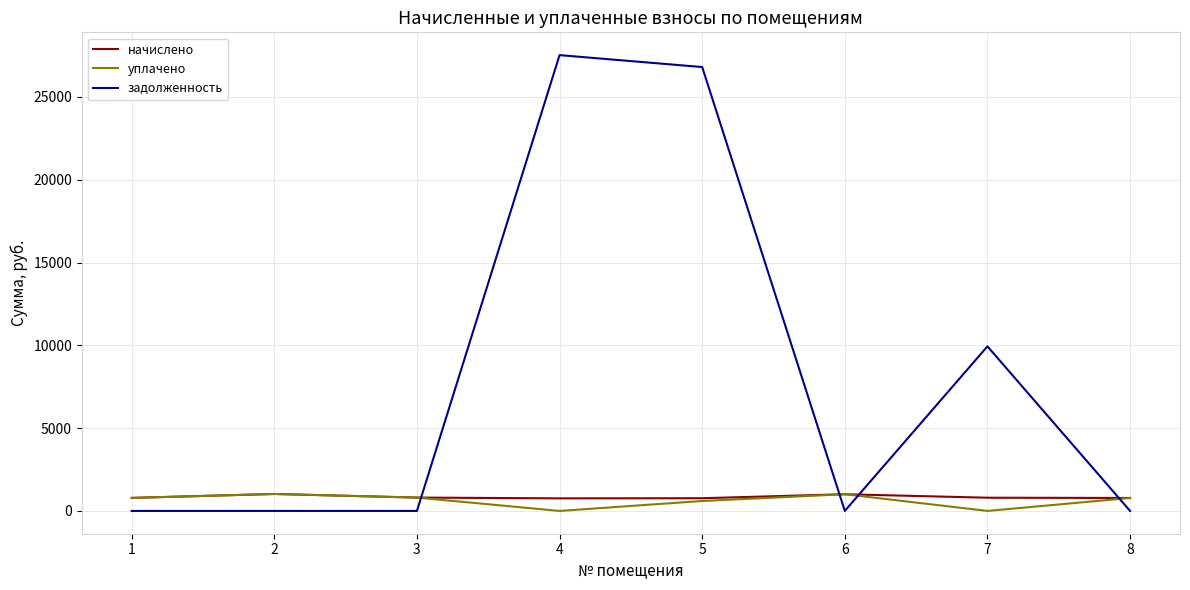

Which series has the largest range (max minus min)?

задолженность